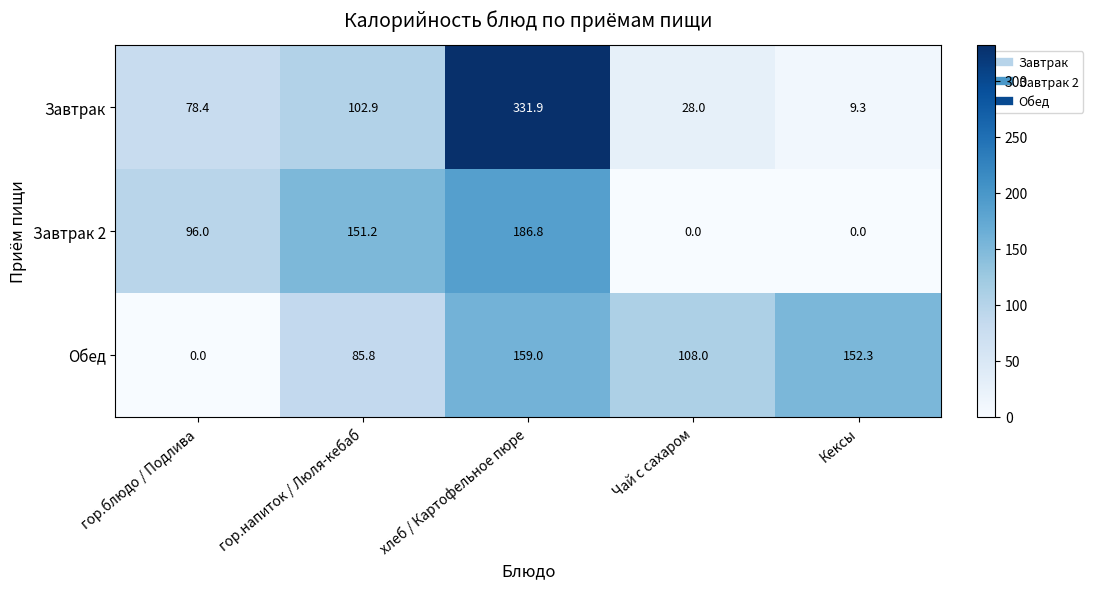

Where is Обед nearest to the value 79?

гор.напиток / Люля-кебаб